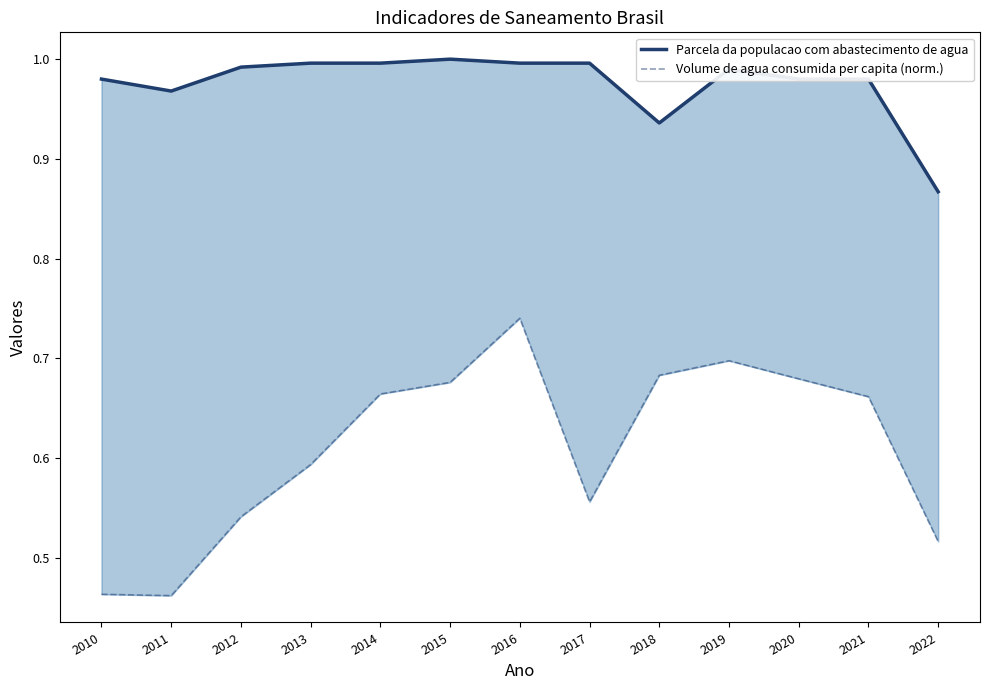

Reading left to right, what are all the values shown in this chart?

Parcela da populacao com abastecimento de agua: 1.0	1.0	1.0	1.0	1.0	1.0	1.0	1.0	0.9	1.0	1.0	1.0	0.9
Volume de agua consumida per capita (norm.): 0.5	0.5	0.5	0.6	0.7	0.7	0.7	0.6	0.7	0.7	0.7	0.7	0.5